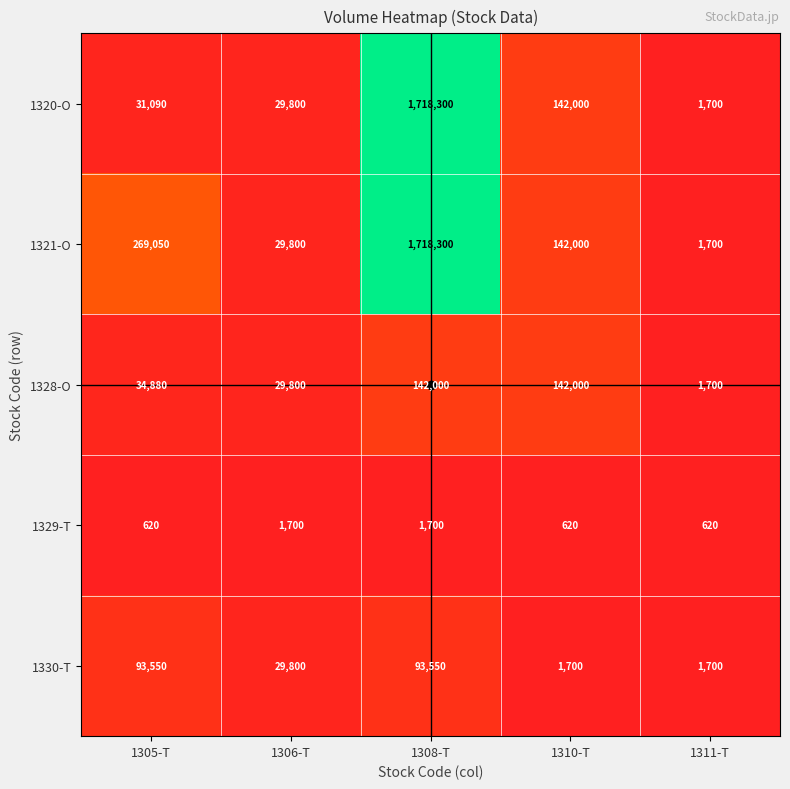

Count the 1330-T values in the range 1700 to 93550.

5